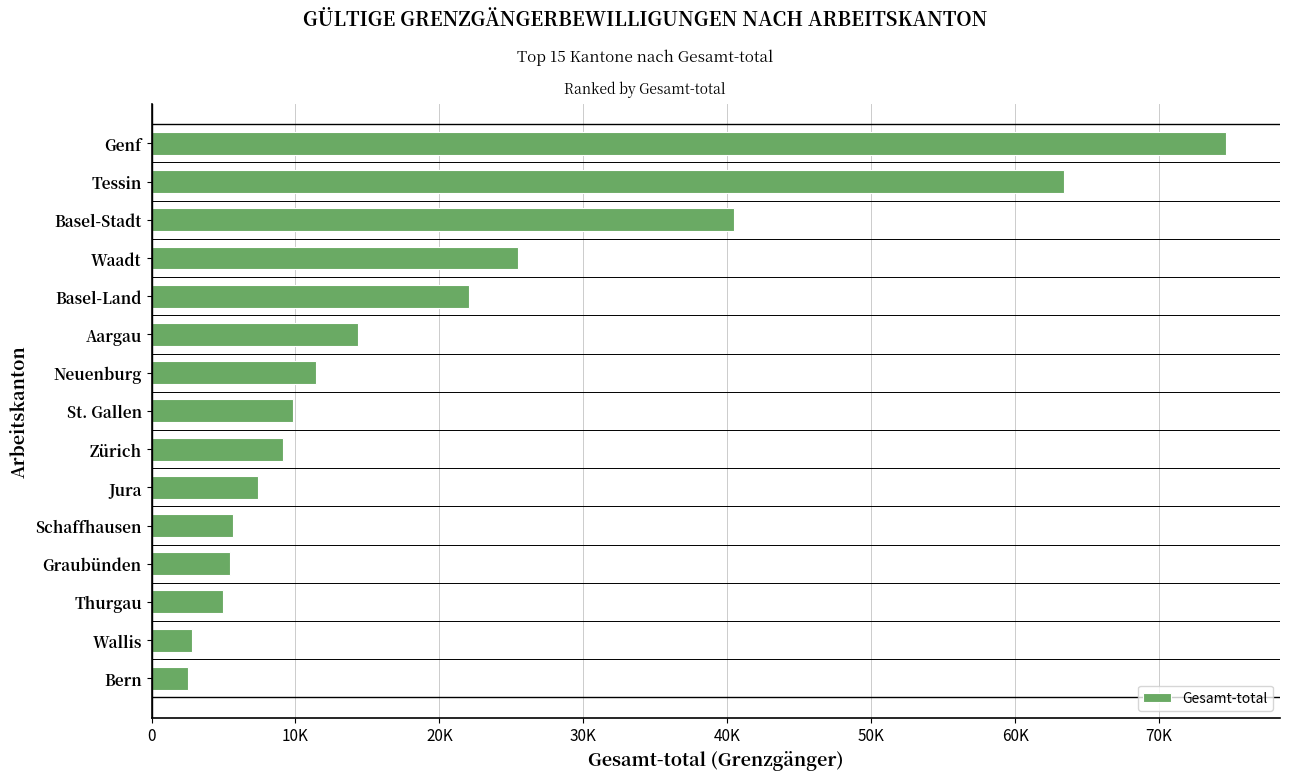

Does the chart contain stacked bars?

No